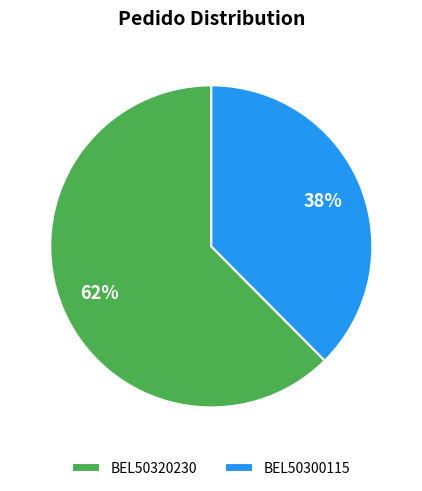

What percentage is the BEL50320230 slice, to the nearest percent?

62%